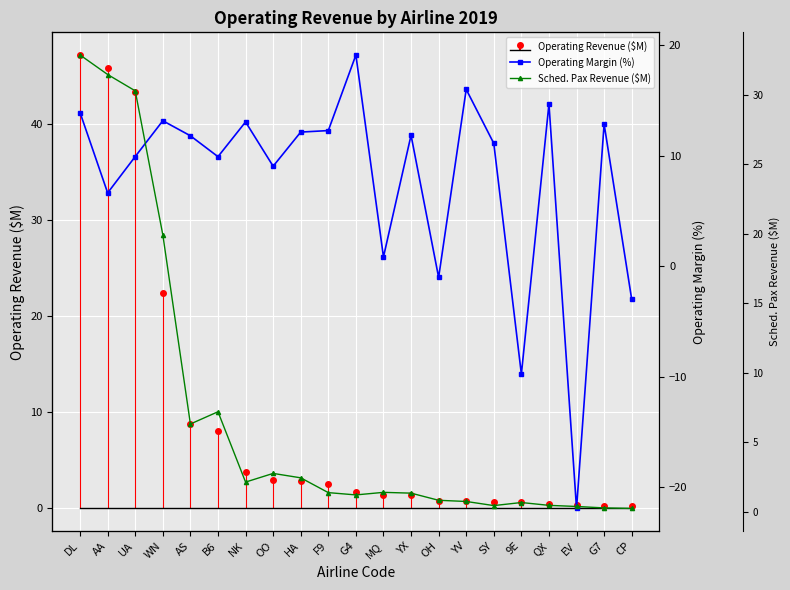

Between EV and HA, which is larger?

HA